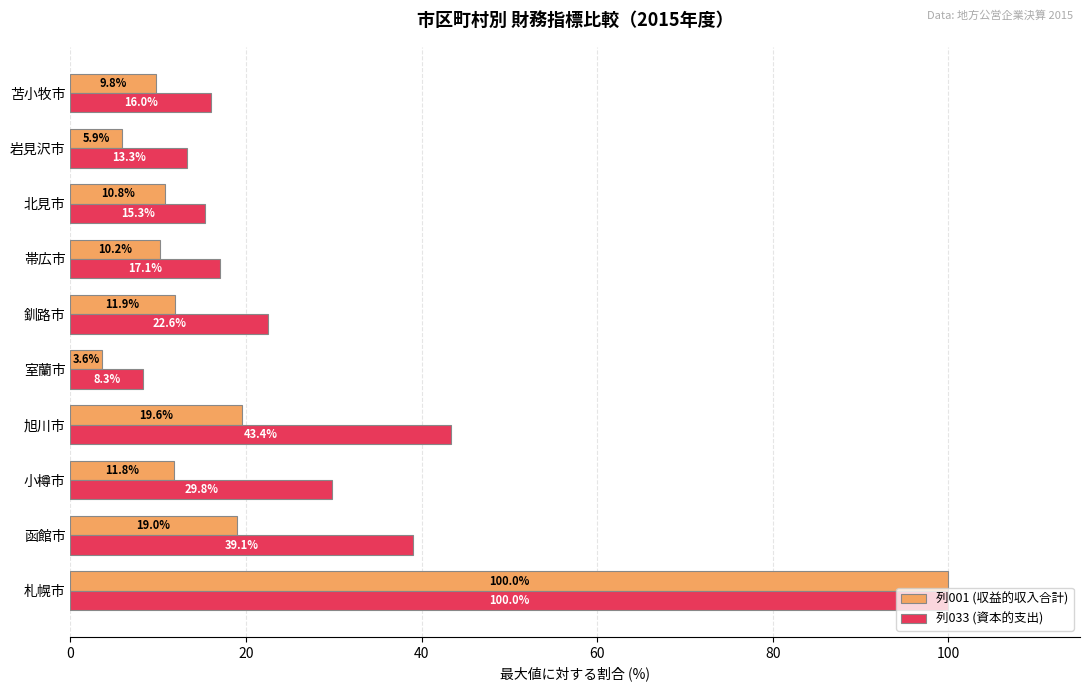

Rank the series by their average value, from lowest to highest.

列001 (収益的収入合計), 列033 (資本的支出)